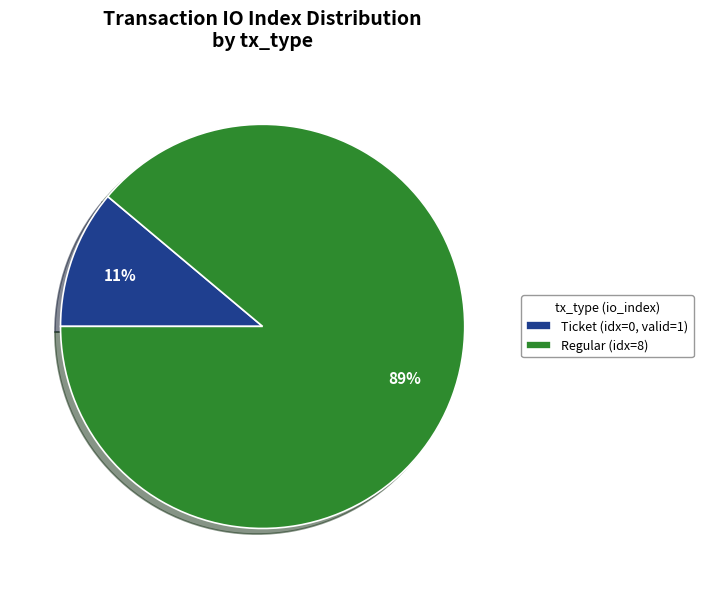

Which category accounts for the majority?

Regular (idx=8)